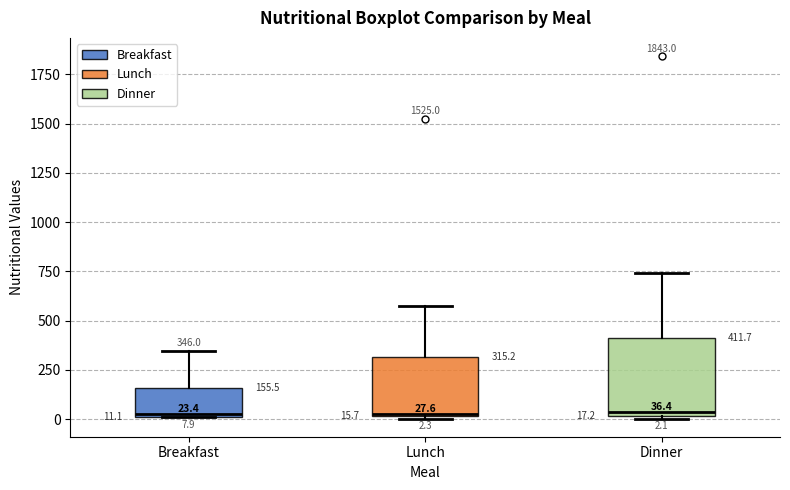

Comparing the boxes themselves (not the whiskers), which one is the tallest?

Dinner